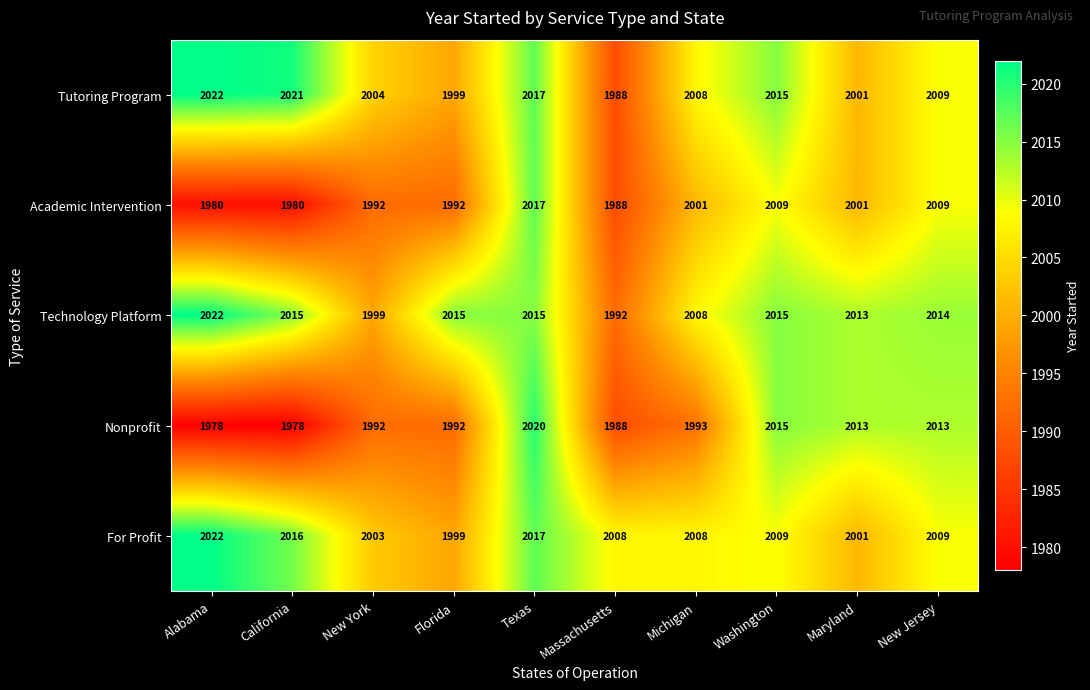

What is the approximate value of Academic Intervention at New York?

1992